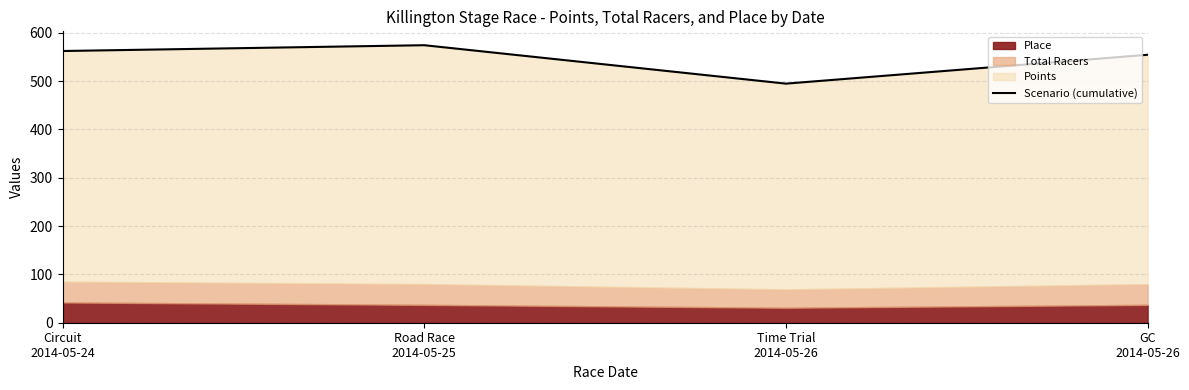

Count the number of categories in the chart.

4